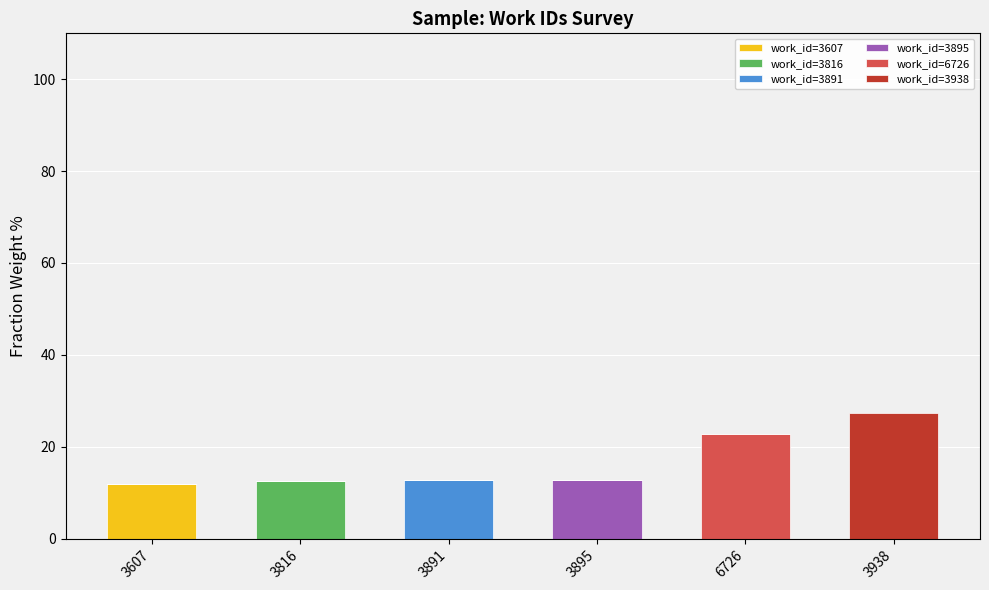

The work_id=3607 series shows 6.3 at 3895. True or false?

False